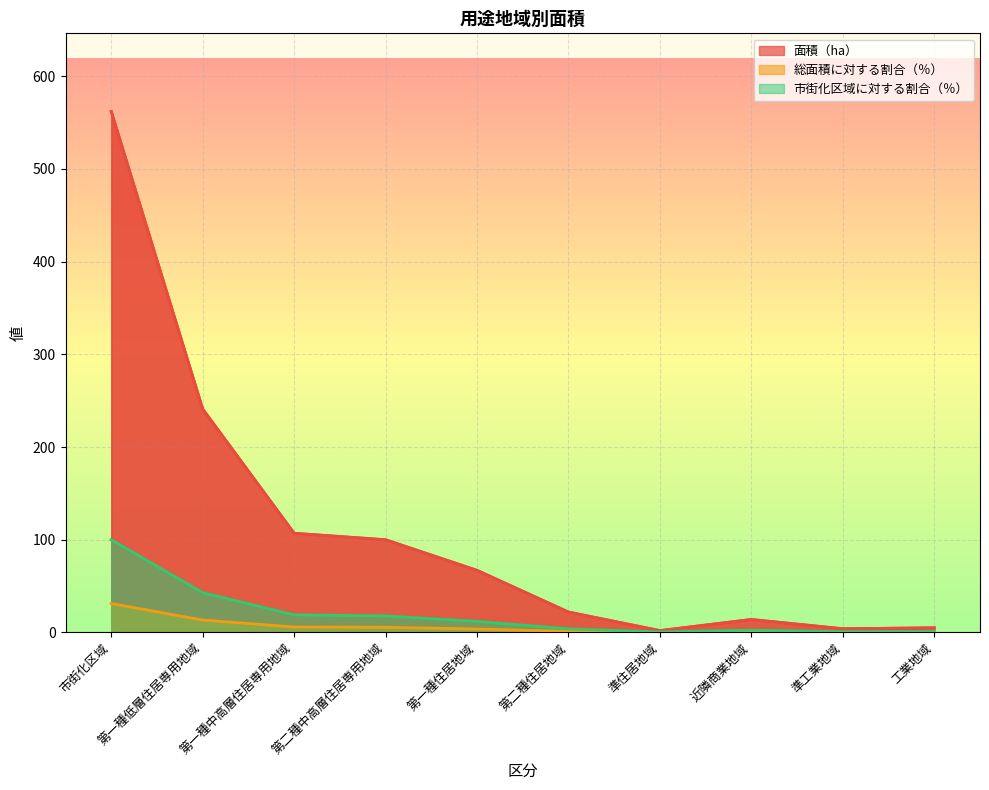

Is the value of 市街化区域に対する割合（％） at 準住居地域 greater than the value of 総面積に対する割合（％） at 市街化区域?

No